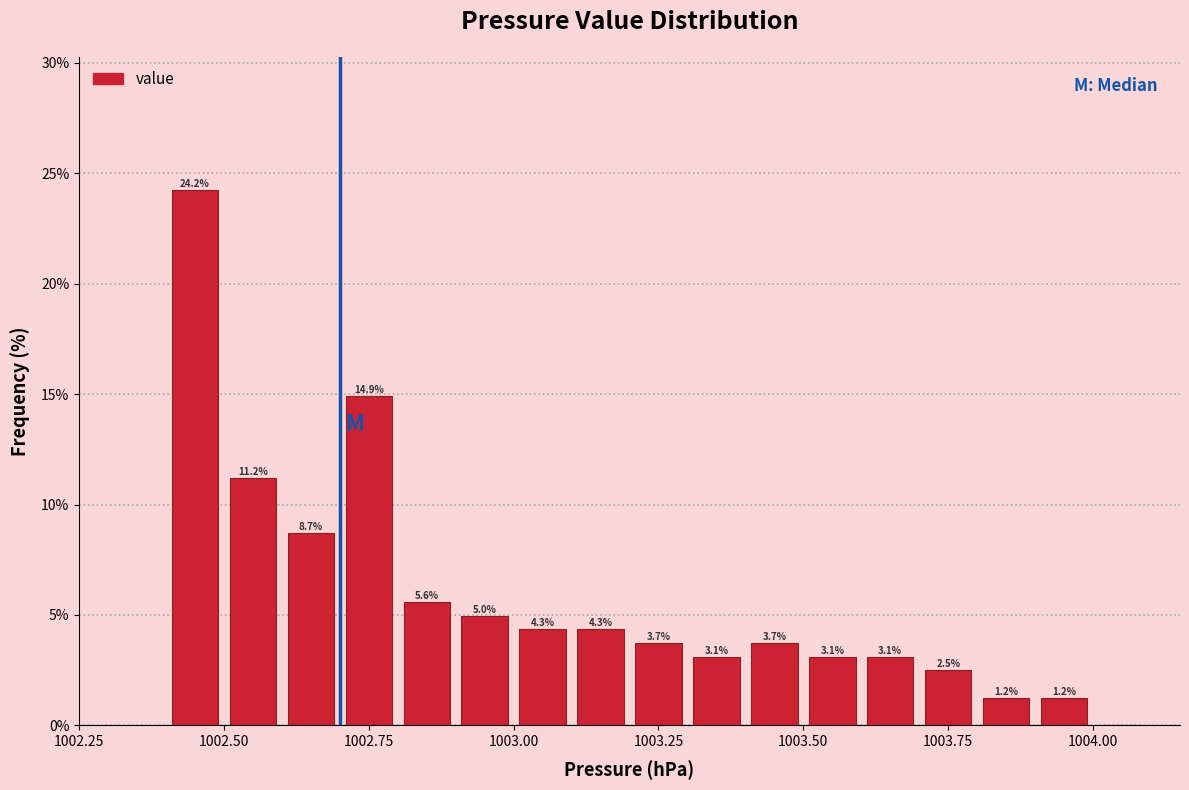

Around what value on the x-axis is the tallest bar? Give the approximate position of its centre, as read against the axis.

1002.45